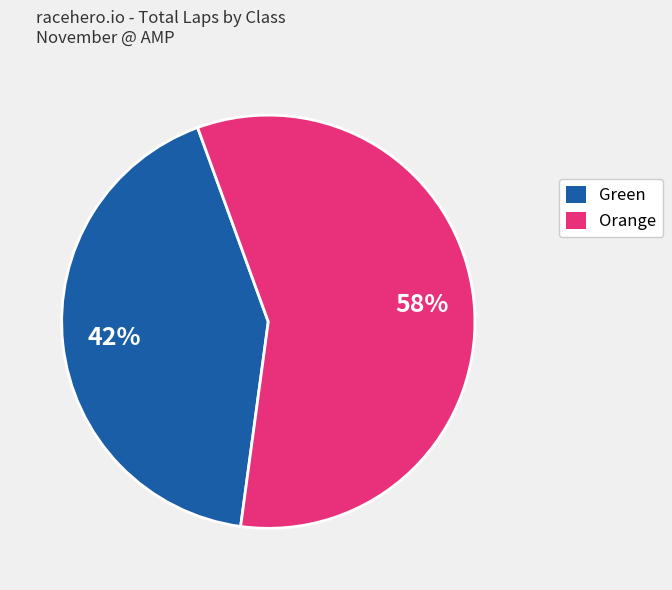

How many slices are in this pie chart?

2